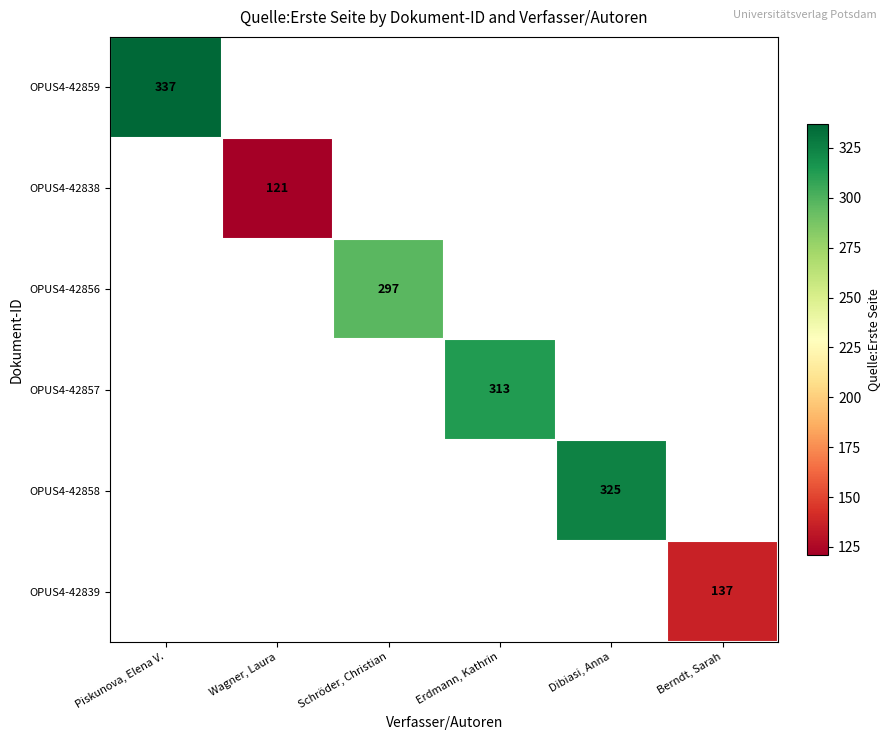

Is the value of OPUS4-42839 at Berndt, Sarah greater than the value of OPUS4-42856 at Berndt, Sarah?

No